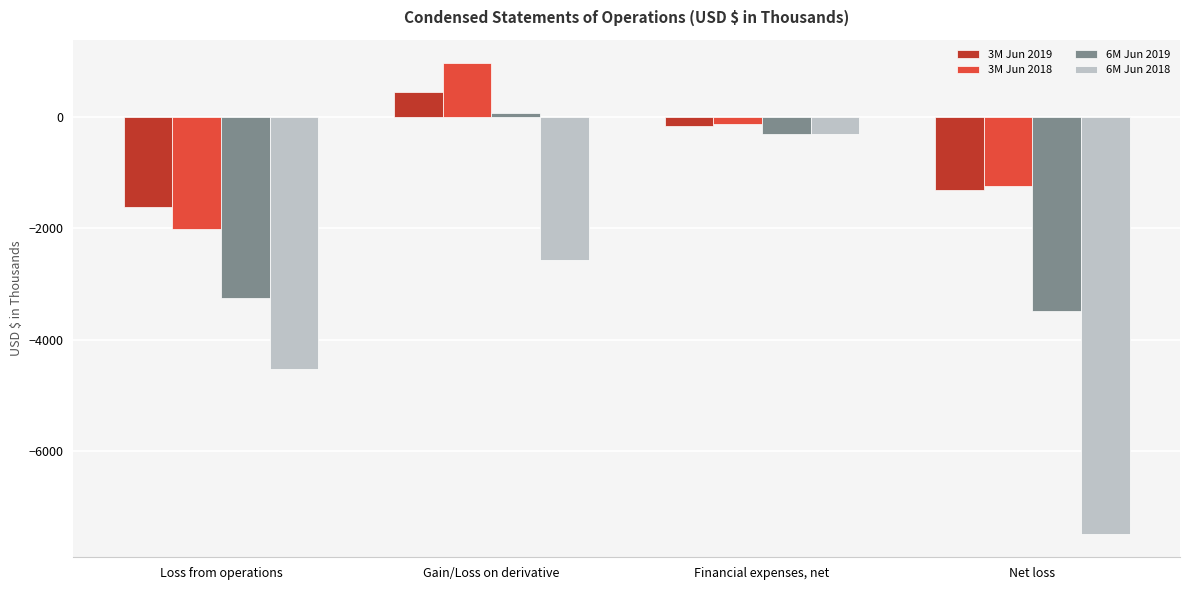

How many 3M Jun 2018 values are between -1241 and 968?

3